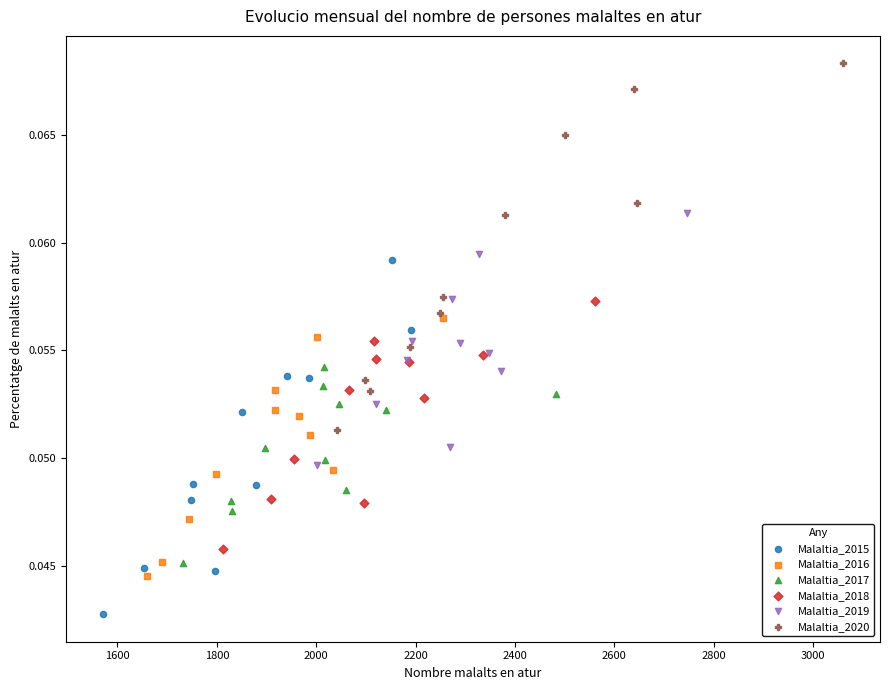

What are all the series names shown in the legend?

Malaltia_2015, Malaltia_2016, Malaltia_2017, Malaltia_2018, Malaltia_2019, Malaltia_2020